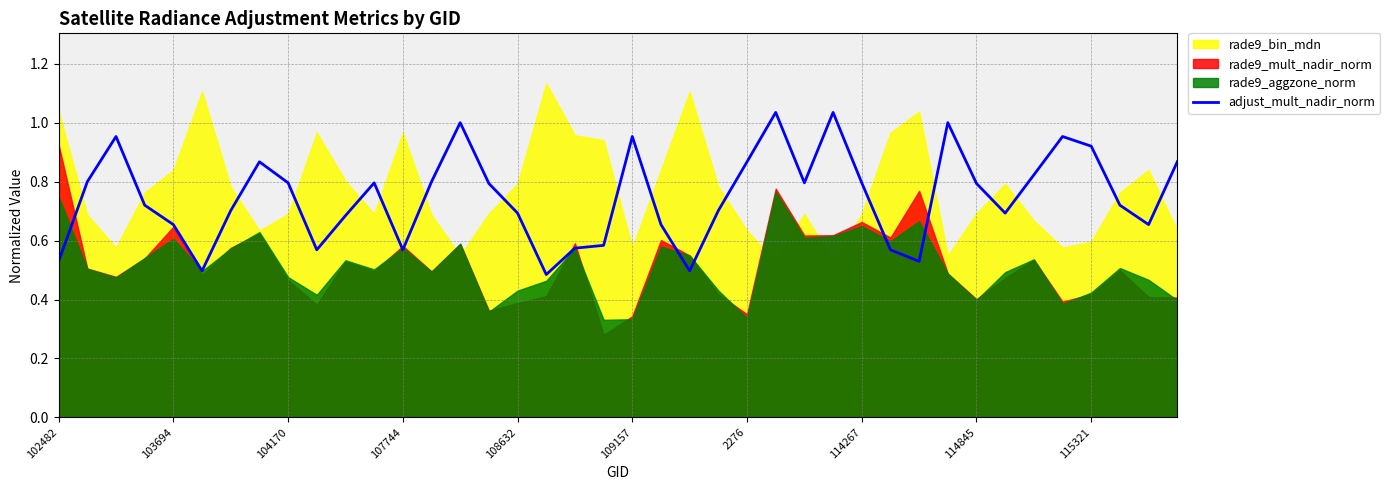

What position from the left is 102482?

1